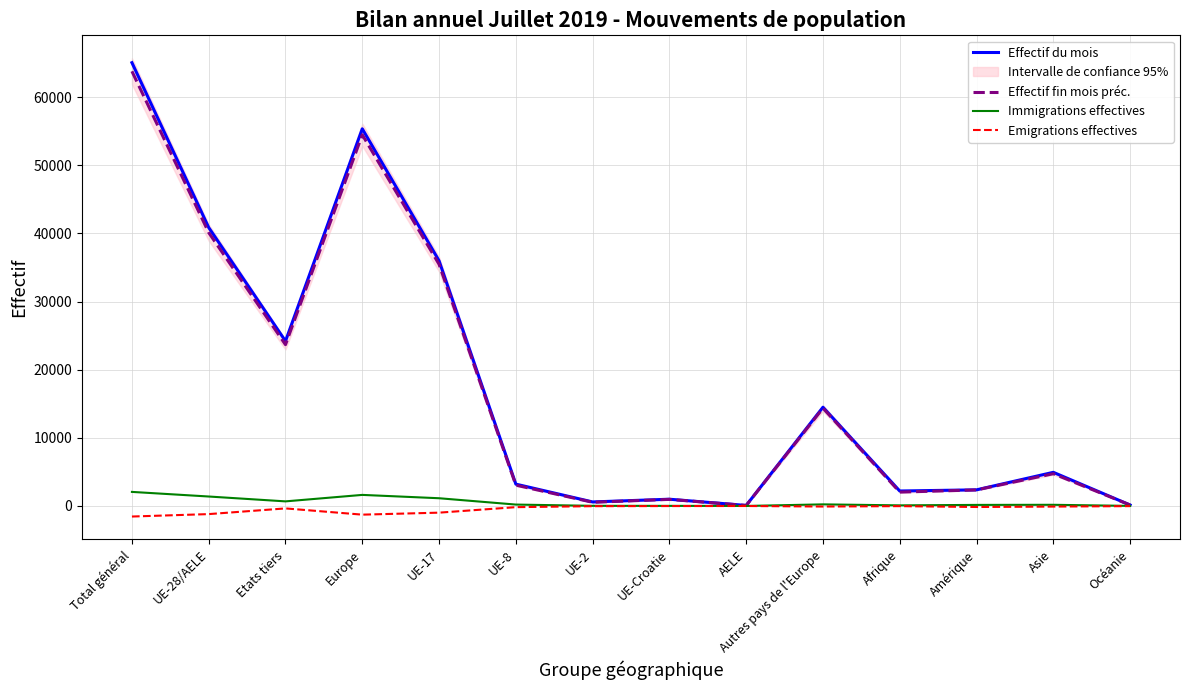

What is the greatest value displayed?

65048